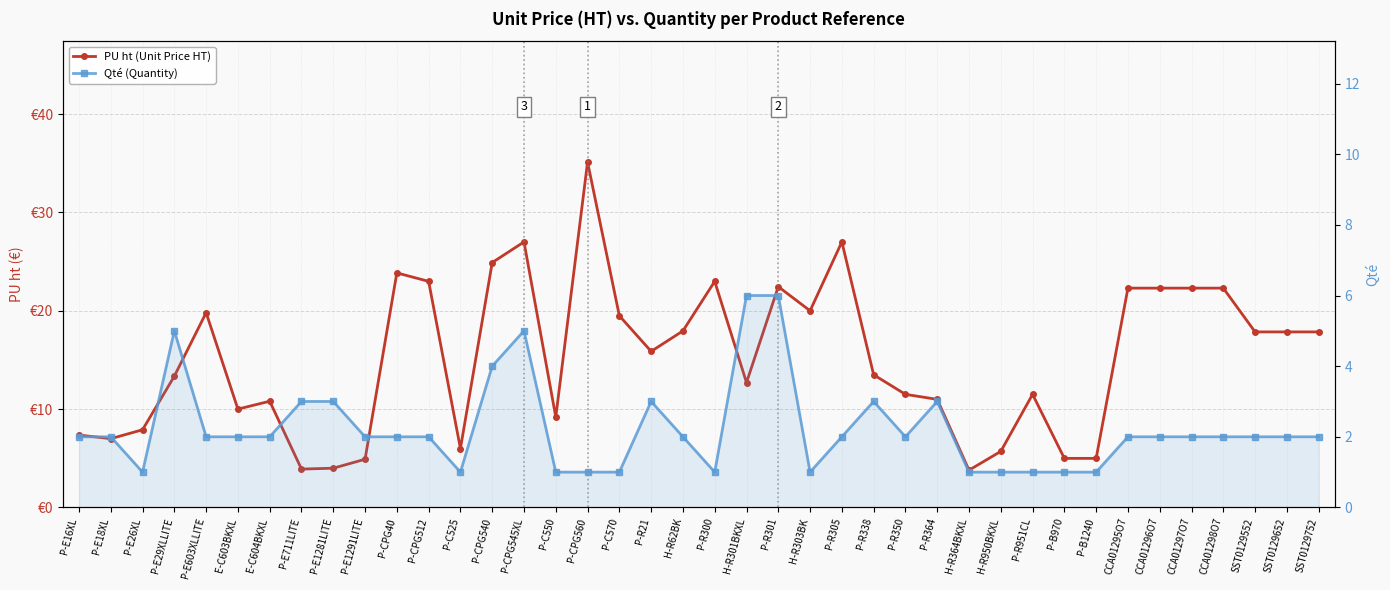

What is the total value across all series at CCA01296O7?

24.3